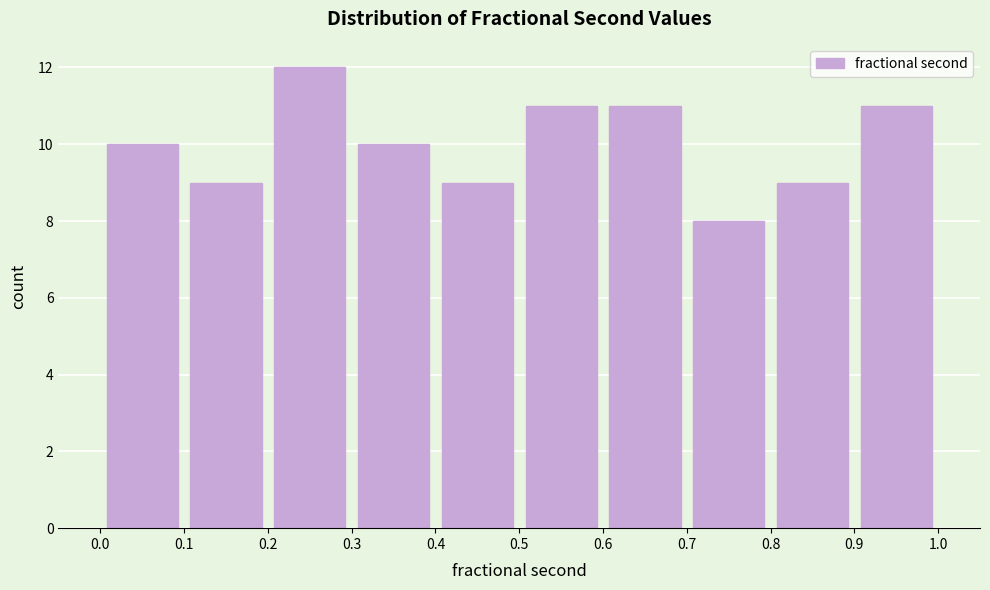

Which range on the x-axis has the tallest bar?

0.2 to 0.3